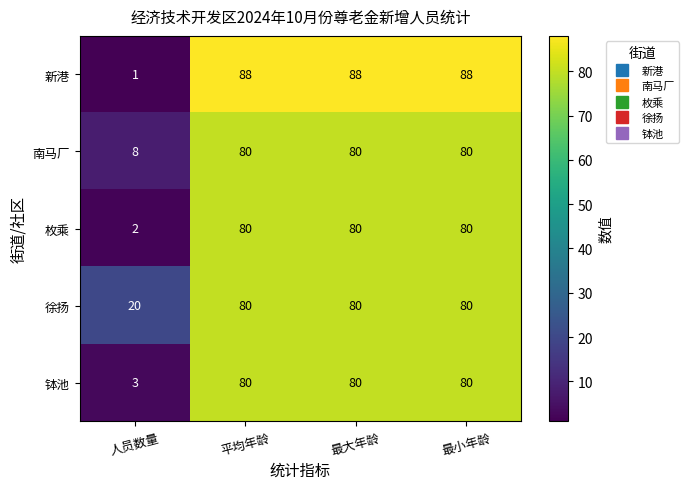

What is the average value of the 新港 series?

66